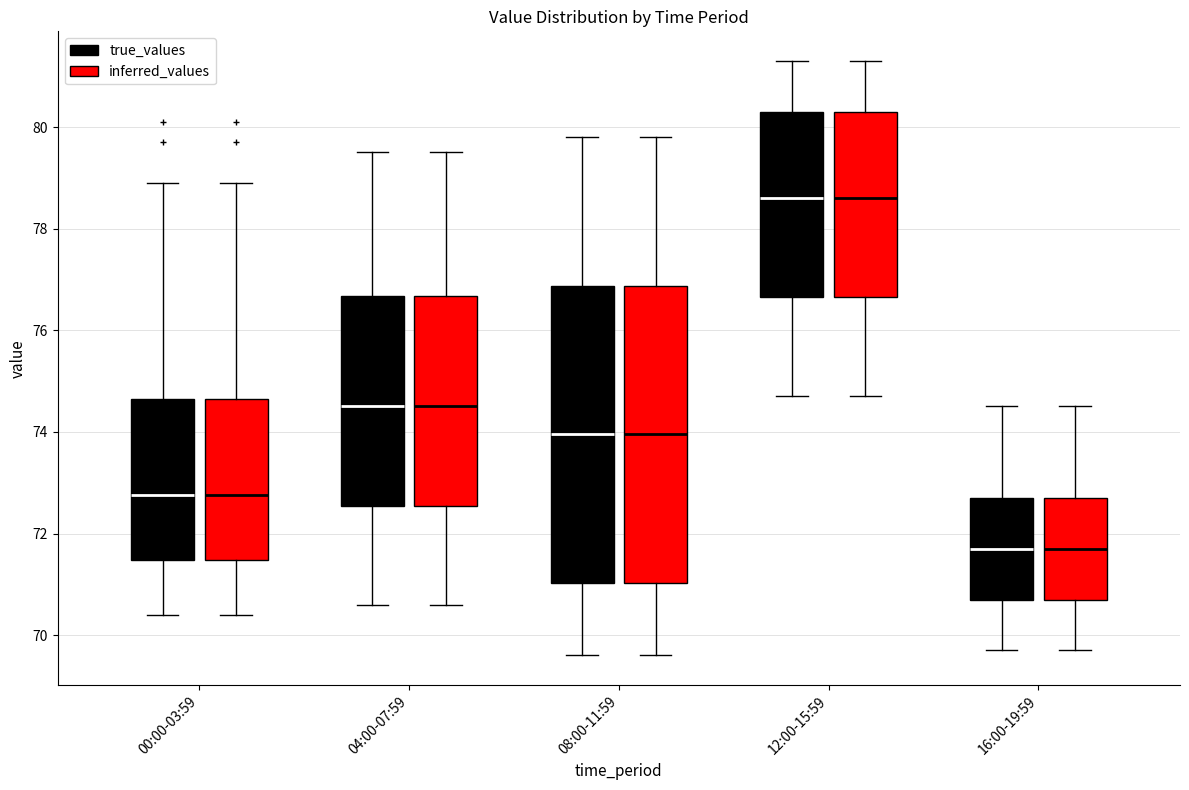

Reading left to right, read every box against the y-axis: the position of its median line, the range the box covers, and the ends of its whiskers. The values are not printed on the chart, so give them approximately, as read against the axis.

00:00-03:59 (true_values): median 72.8, box 71.4 to 74.6, whiskers 70.4 to 79.0
00:00-03:59 (inferred_values): median 72.8, box 71.4 to 74.6, whiskers 70.4 to 79.0
04:00-07:59 (true_values): median 74.6, box 72.6 to 76.6, whiskers 70.6 to 79.6
04:00-07:59 (inferred_values): median 74.6, box 72.6 to 76.6, whiskers 70.6 to 79.6
08:00-11:59 (true_values): median 74.0, box 71.0 to 76.8, whiskers 69.6 to 79.8
08:00-11:59 (inferred_values): median 74.0, box 71.0 to 76.8, whiskers 69.6 to 79.8
12:00-15:59 (true_values): median 78.6, box 76.6 to 80.4, whiskers 74.8 to 81.4
12:00-15:59 (inferred_values): median 78.6, box 76.6 to 80.4, whiskers 74.8 to 81.4
16:00-19:59 (true_values): median 71.8, box 70.8 to 72.8, whiskers 69.8 to 74.6
16:00-19:59 (inferred_values): median 71.8, box 70.8 to 72.8, whiskers 69.8 to 74.6